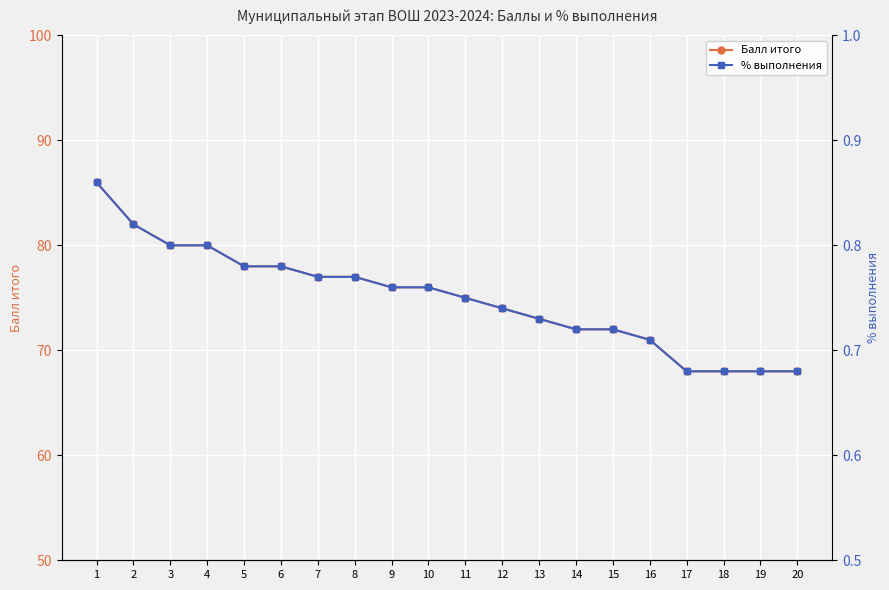

Reading left to right, what are all the values shown in this chart?

Балл итого: 1=86.0	2=82.0	3=80.0	4=80.0	5=78.0	6=78.0	7=77.0	8=77.0	9=76.0	10=76.0	11=75.0	12=74.0	13=73.0	14=72.0	15=72.0	16=71.0	17=68.0	18=68.0	19=68.0	20=68.0
% выполнения: 1=0.9	2=0.8	3=0.8	4=0.8	5=0.8	6=0.8	7=0.8	8=0.8	9=0.8	10=0.8	11=0.8	12=0.7	13=0.7	14=0.7	15=0.7	16=0.7	17=0.7	18=0.7	19=0.7	20=0.7